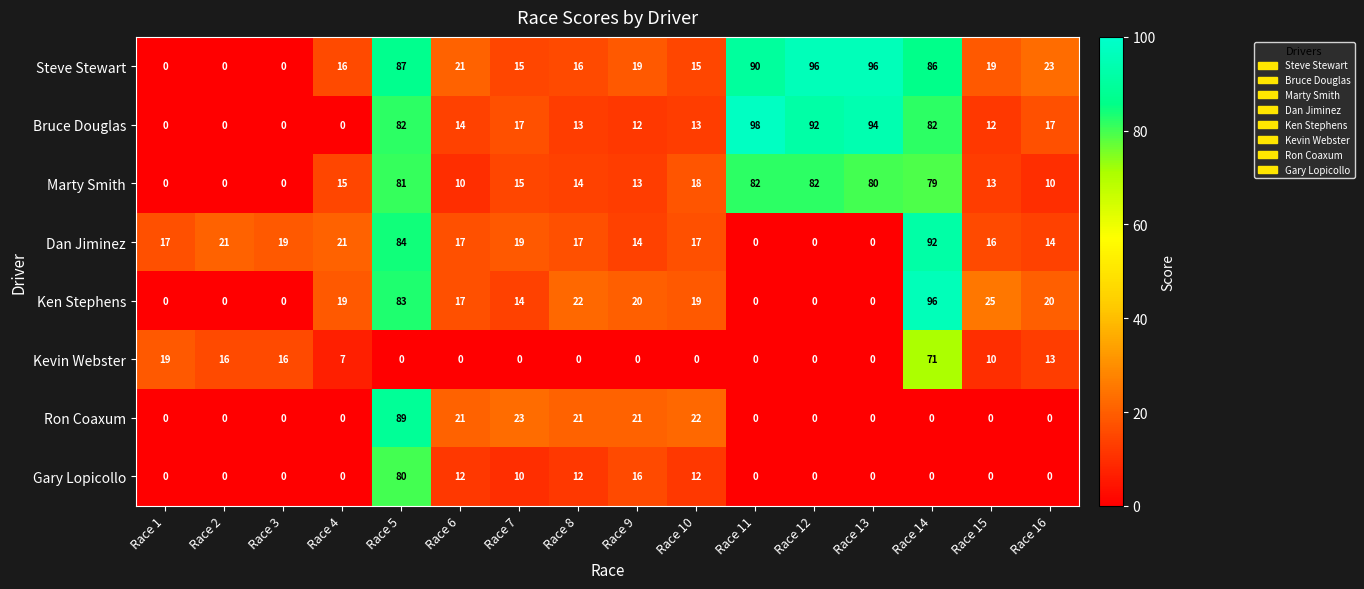

What is the total value across all series at Race 1?

36